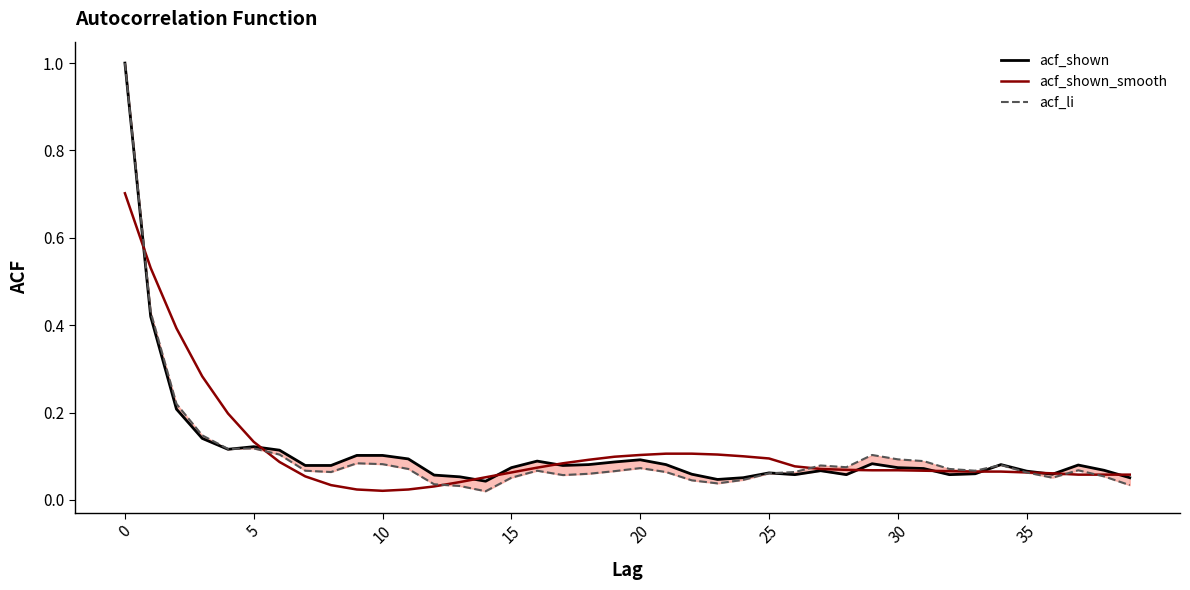

What is the maximum value for acf_shown_smooth?

0.7